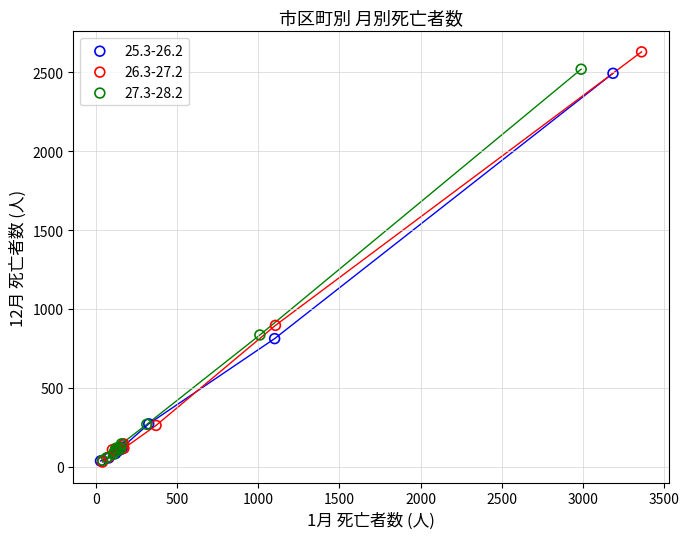

Which series has the largest Y range (max minus min)?

26.3-27.2